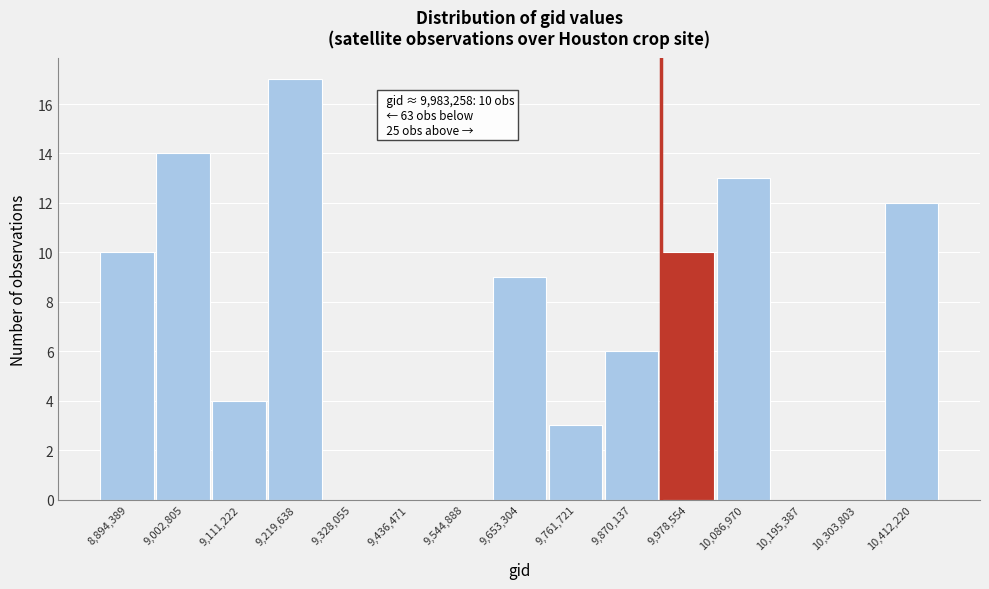

Reading left to right, list all the values displayed in this chart.

8,894,389=10	9,002,805=14	9,111,222=4	9,219,638=17	9,328,055=0	9,436,471=0	9,544,888=0	9,653,304=9	9,761,721=3	9,870,137=6	9,978,554=10	10,086,970=13	10,195,387=0	10,303,803=0	10,412,220=12